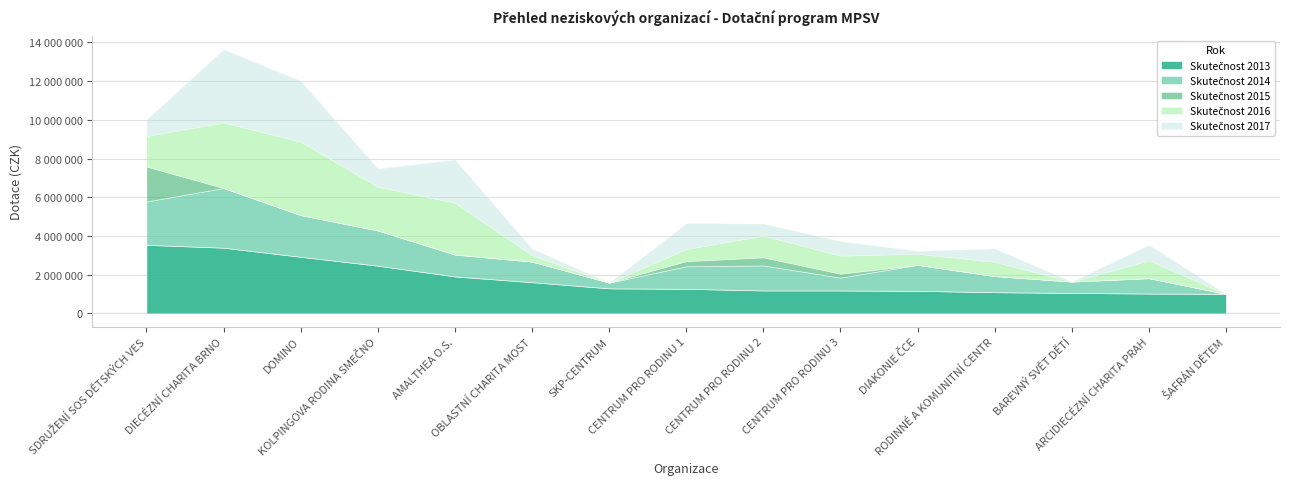

In Skutečnost 2014, how many points are lower than both neighbors (excluding endpoints)?

3